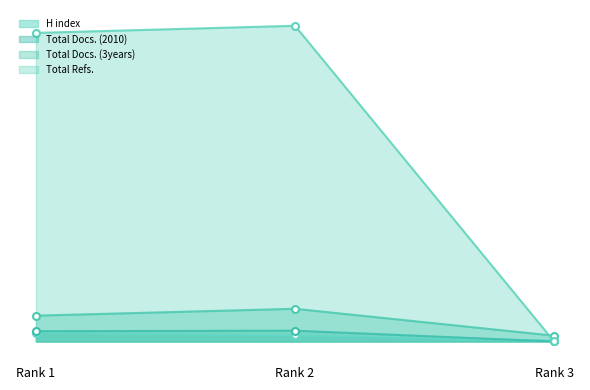

How many lines are shown in the chart?

4